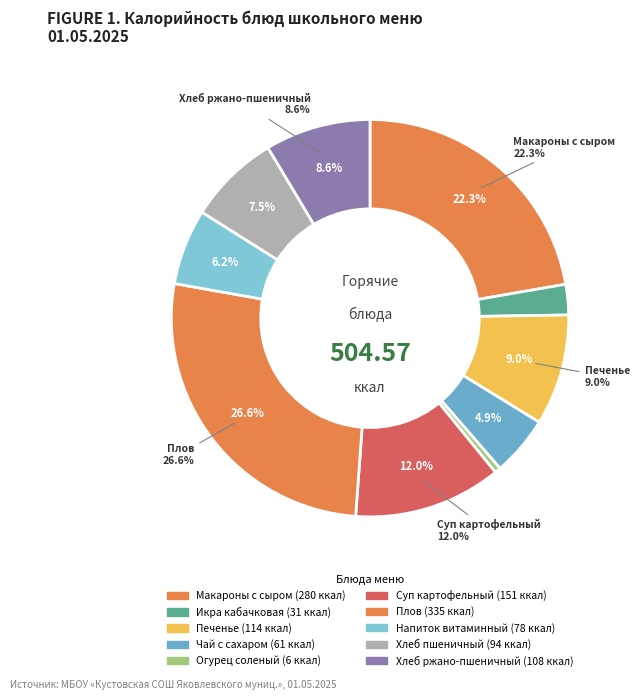

What is the largest slice in the pie chart?

Плов